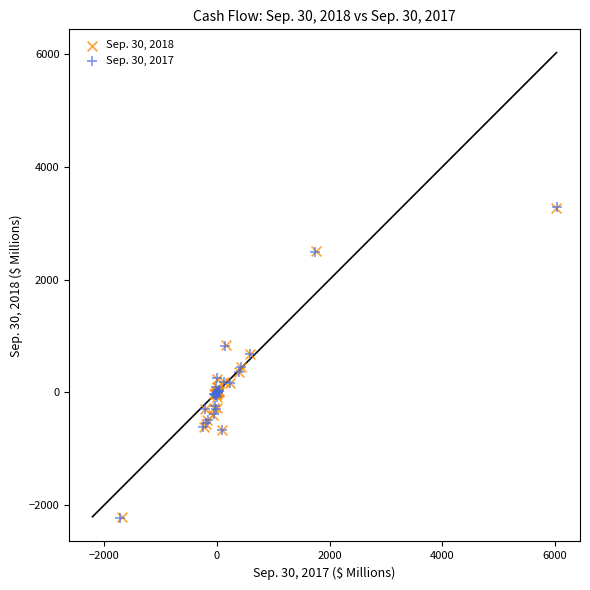

Which series has the largest Y range (max minus min)?

Sep. 30, 2017